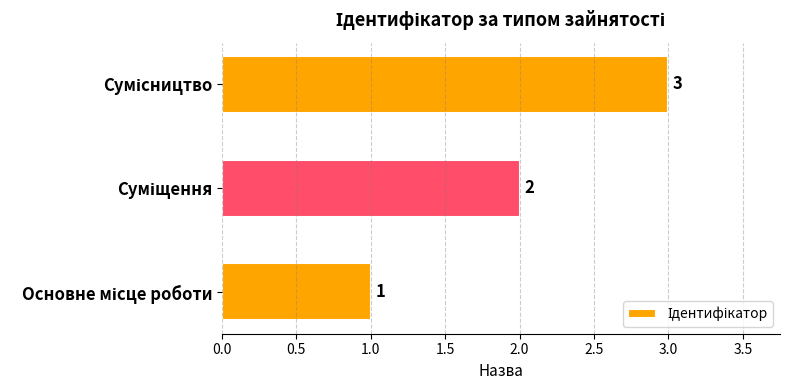

What is the minimum value shown in the chart?

1